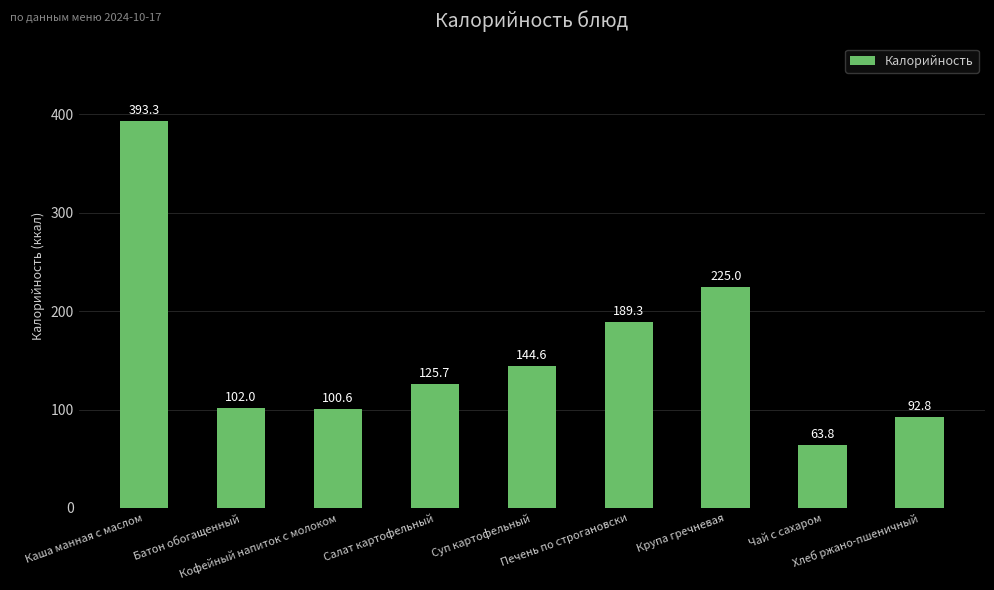

Which has a higher value, Батон обогащенный or Каша манная с маслом?

Каша манная с маслом